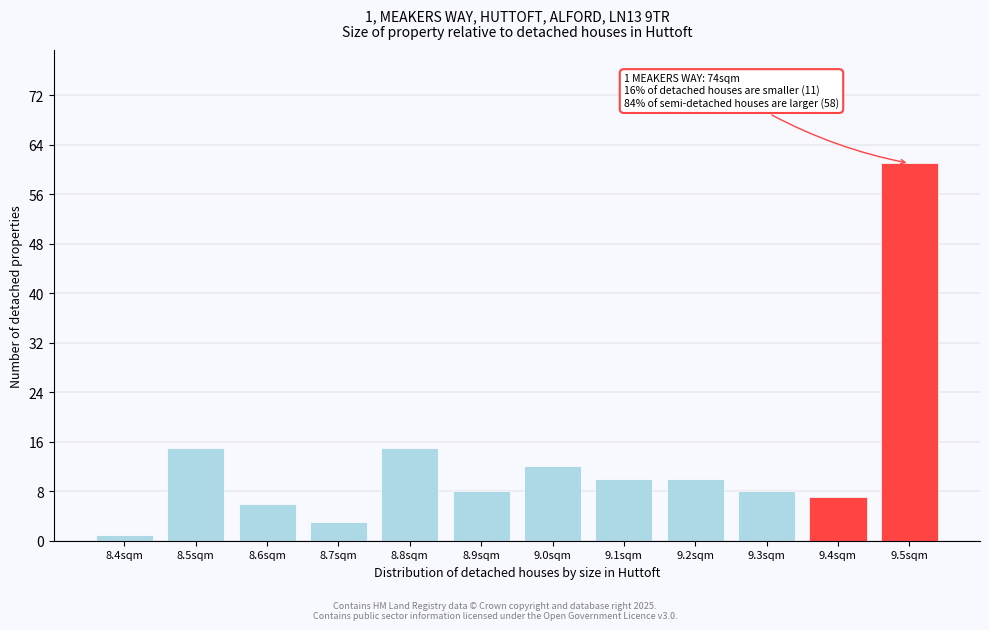

Reading left to right, list all the values displayed in this chart.

8.4sqm=1	8.5sqm=15	8.6sqm=6	8.7sqm=3	8.8sqm=15	8.9sqm=8	9.0sqm=12	9.1sqm=10	9.2sqm=10	9.3sqm=8	9.4sqm=7	9.5sqm=61